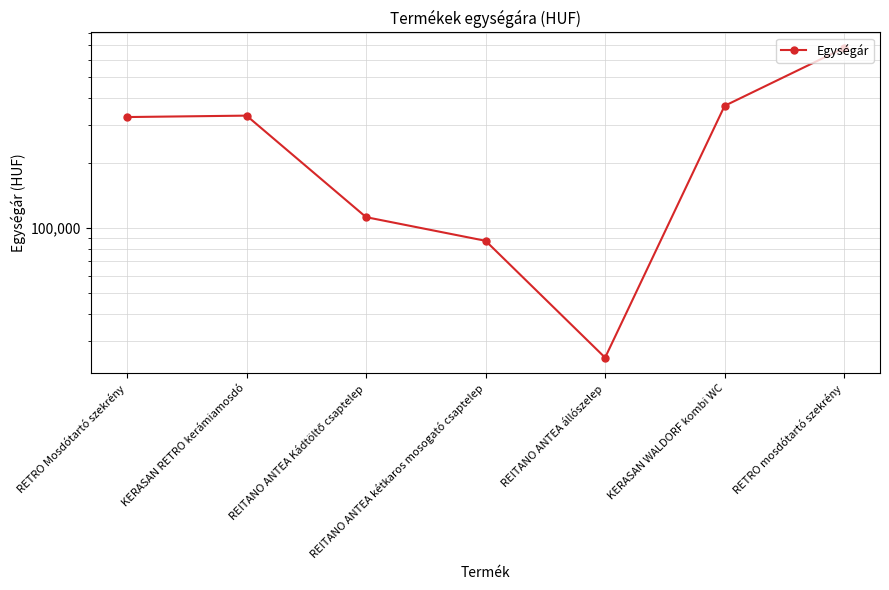

List the labels in order of value, largest first.

RETRO mosdótartó szekrény, KERASAN WALDORF kombi WC, KERASAN RETRO kerámiamosdó, RETRO Mosdótartó szekrény, REITANO ANTEA Kádtöltő csaptelep, REITANO ANTEA kétkaros mosogató csaptelep, REITANO ANTEA állószelep